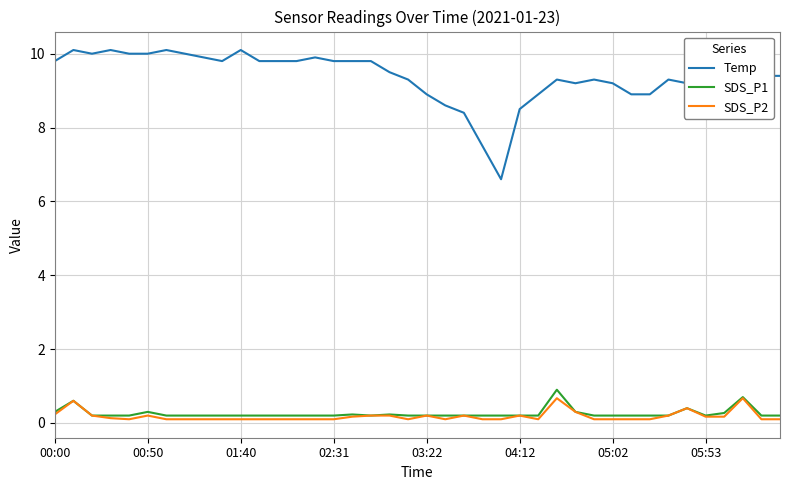

What is the difference between the maximum and minimum values in the Temp series?

3.5